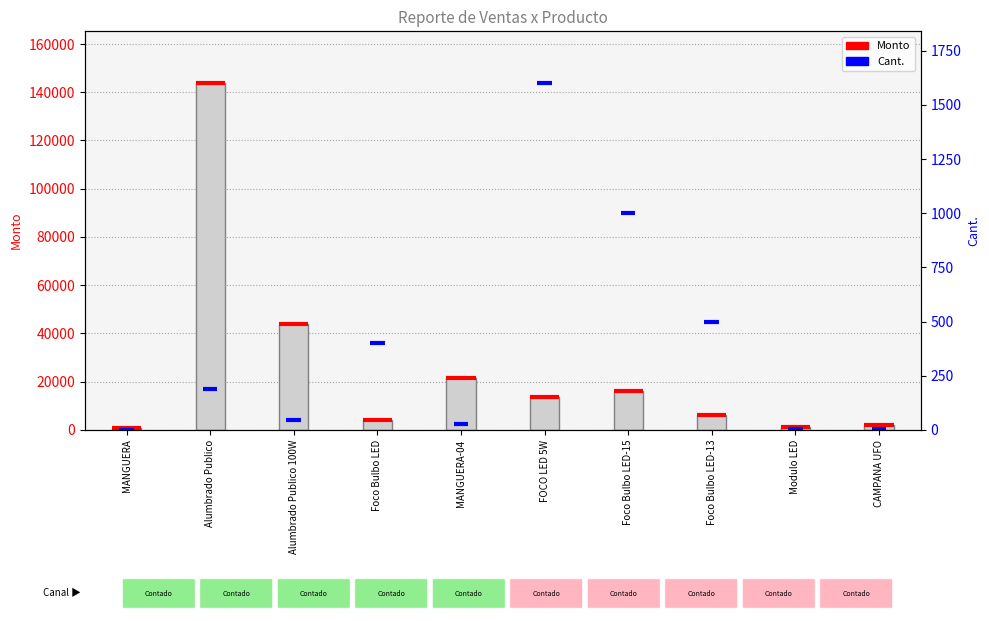

What is the difference between the maximum and minimum values?

143108.4